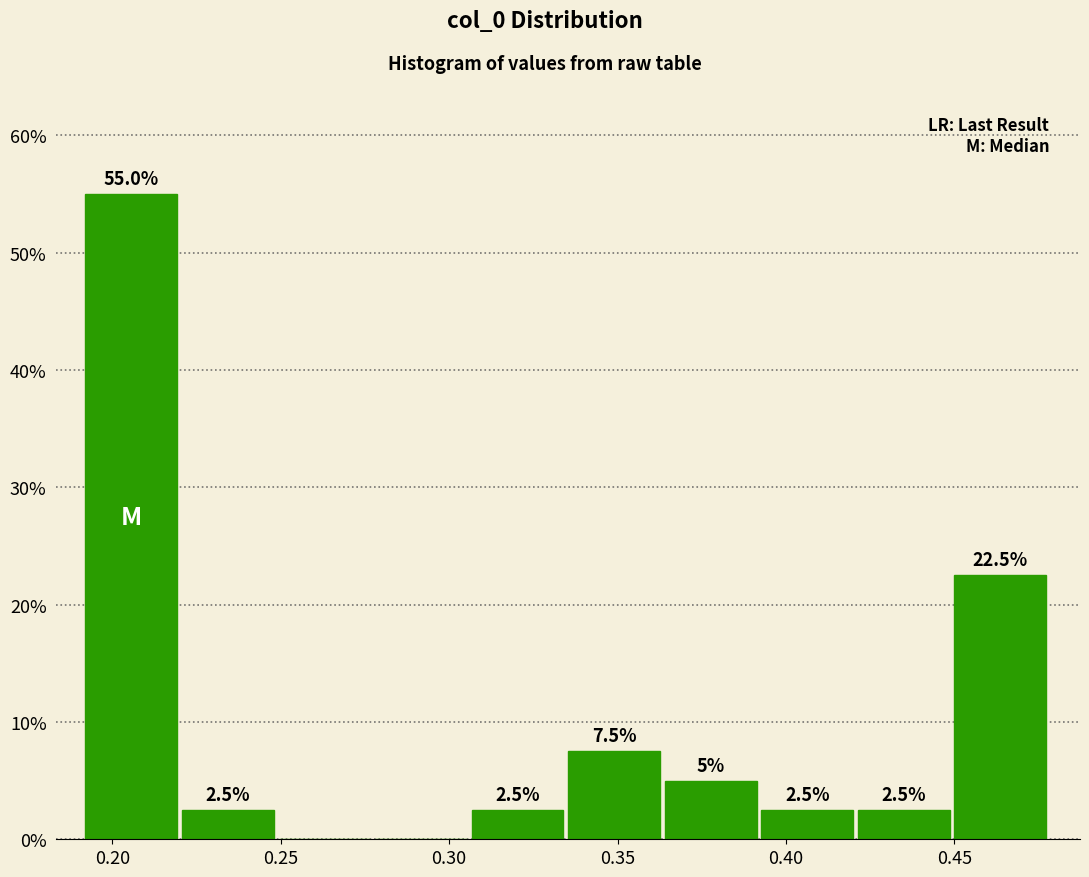

Which range on the x-axis has the tallest bar?

0.190 to 0.220